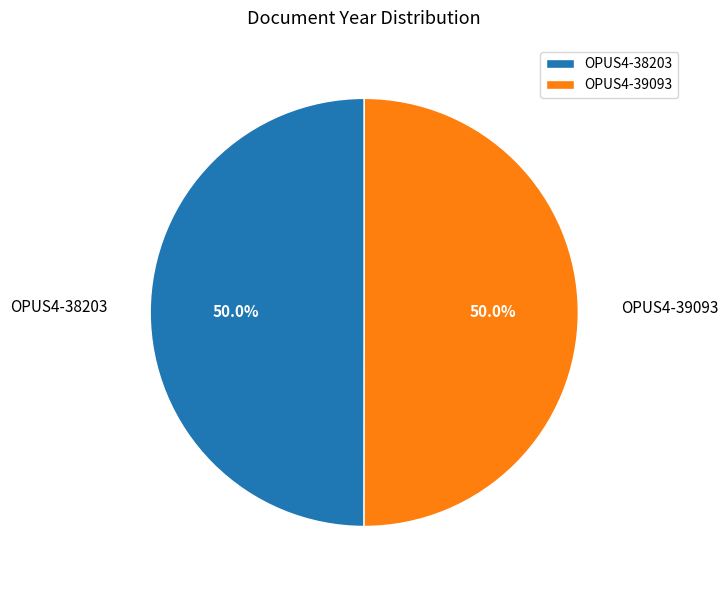

Is it true that OPUS4-38203 is 55% of the pie?

False